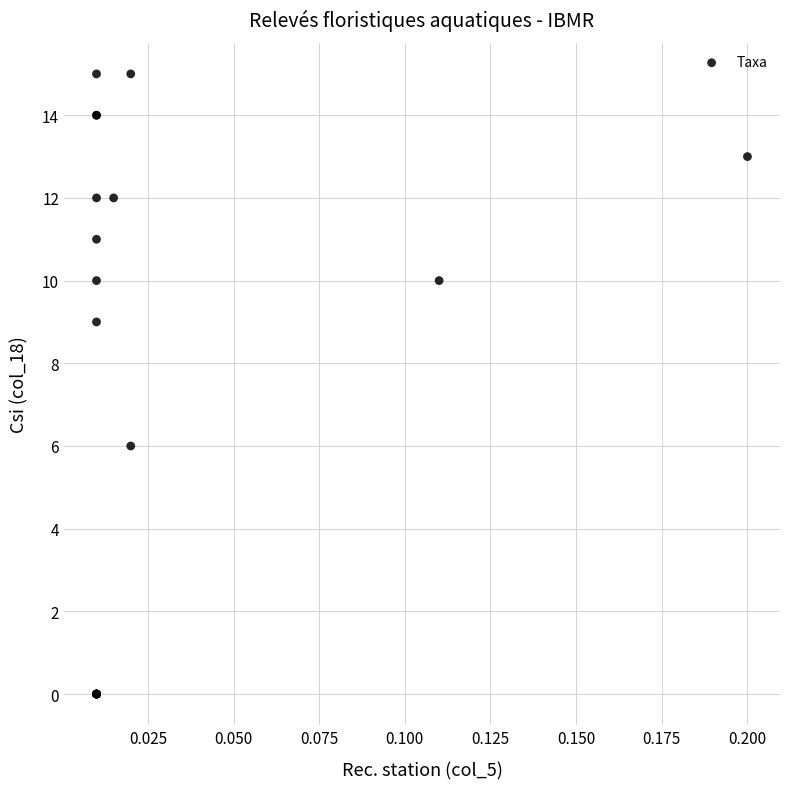

What Y value in the scatter plot is closest to 7?

6